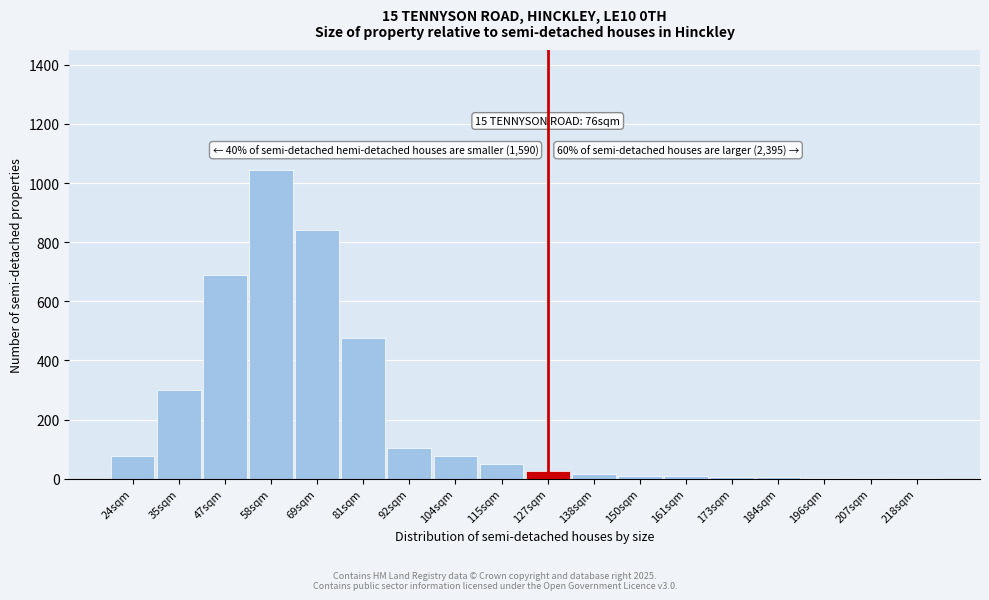

The chart shows a value of 460 at 35sqm. True or false?

False